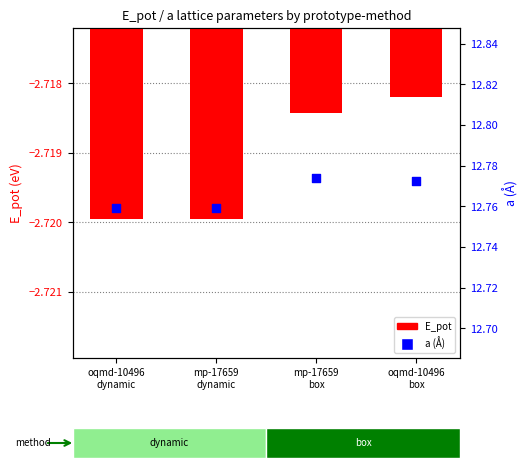

At which category is the sum across all series the highest?

mp-17659
box